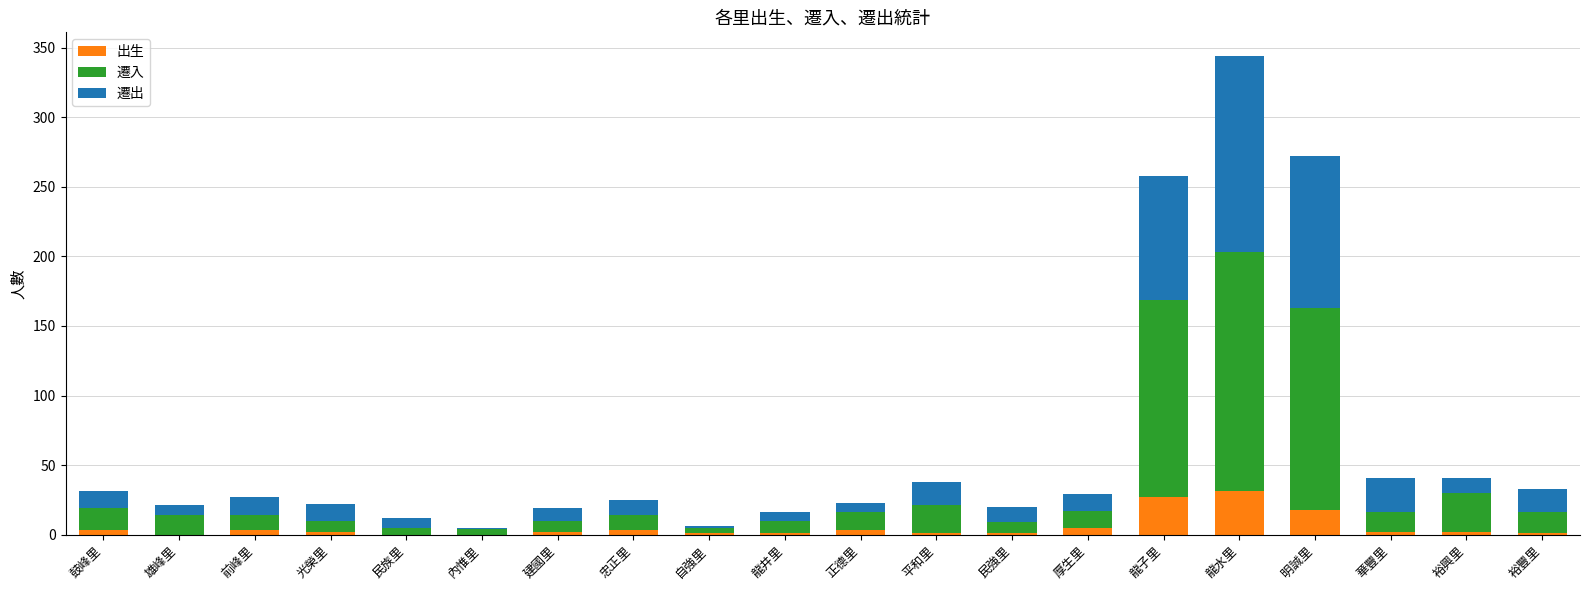

The 出生 series shows 27 at 龍子里. True or false?

True